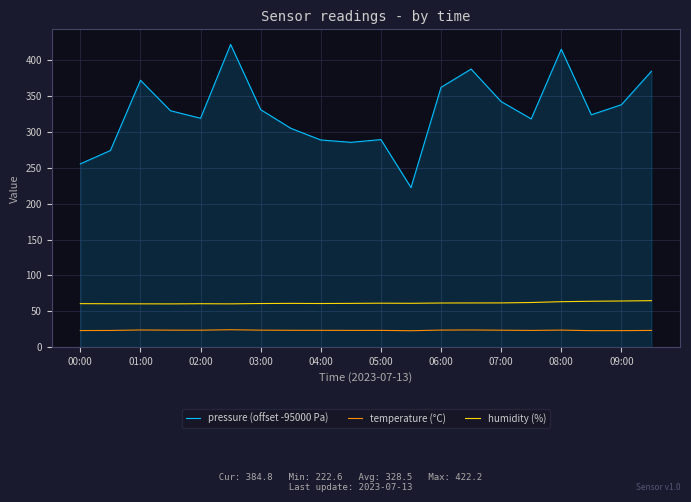

Which series has the widest spread of values?

pressure (offset -95000 Pa)